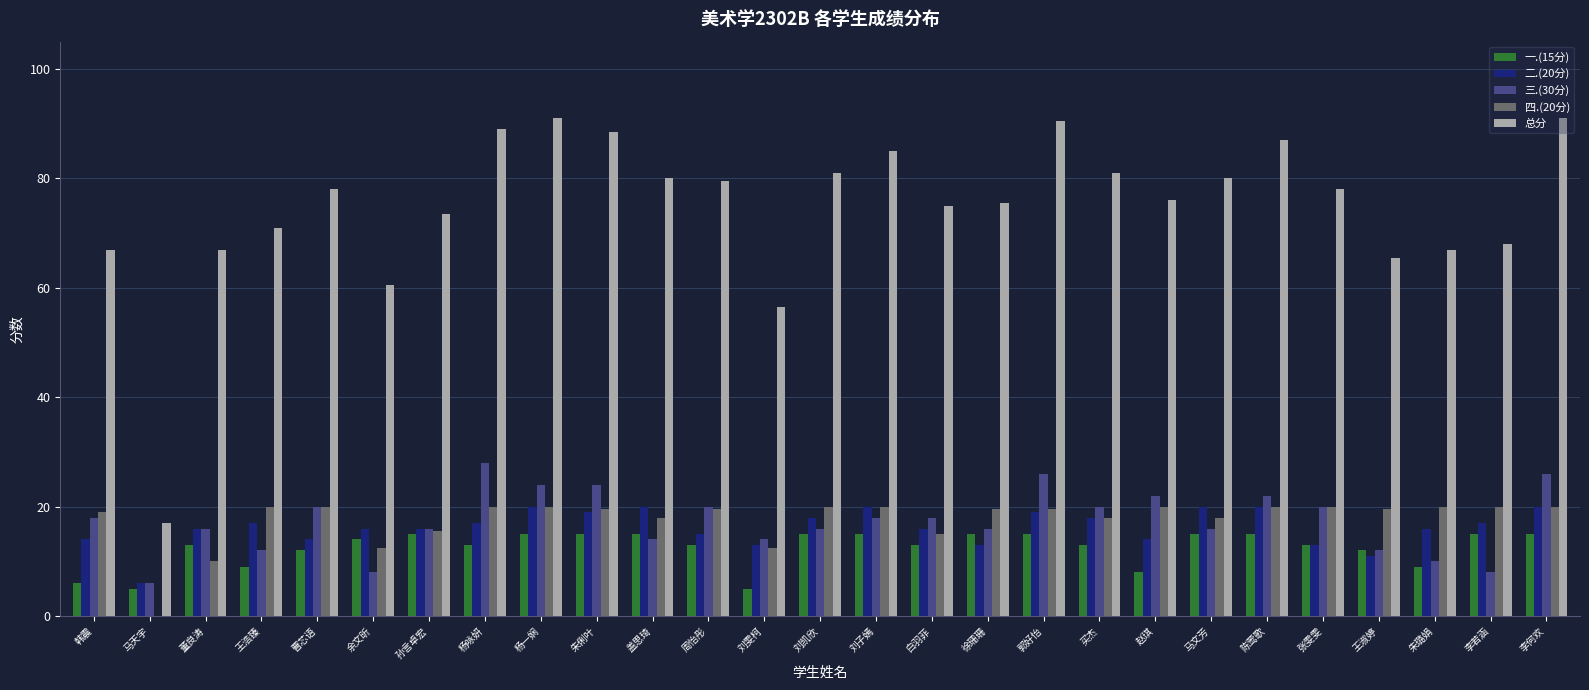

What is the highest value of the 一.(15分) series?

15.0